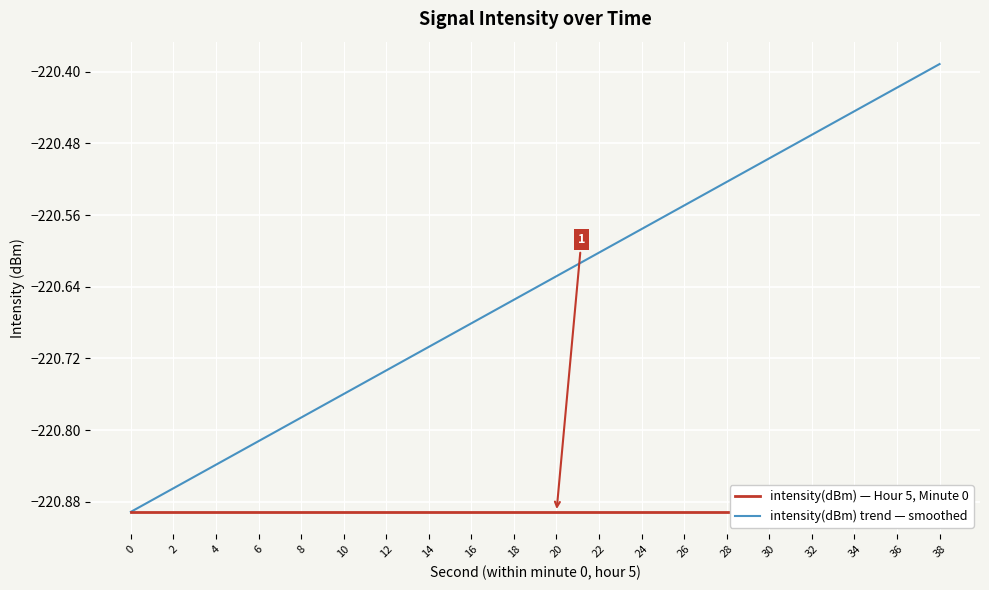

Reading right to left, what are all the values shown in this chart?

intensity(dBm) — Hour 5, Minute 0: -220.9	-220.9	-220.9	-220.9	-220.9	-220.9	-220.9	-220.9	-220.9	-220.9	-220.9	-220.9	-220.9	-220.9	-220.9	-220.9	-220.9	-220.9	-220.9	-220.9
intensity(dBm) trend — smoothed: -220.4	-220.4	-220.4	-220.5	-220.5	-220.5	-220.5	-220.6	-220.6	-220.6	-220.7	-220.7	-220.7	-220.7	-220.8	-220.8	-220.8	-220.8	-220.9	-220.9